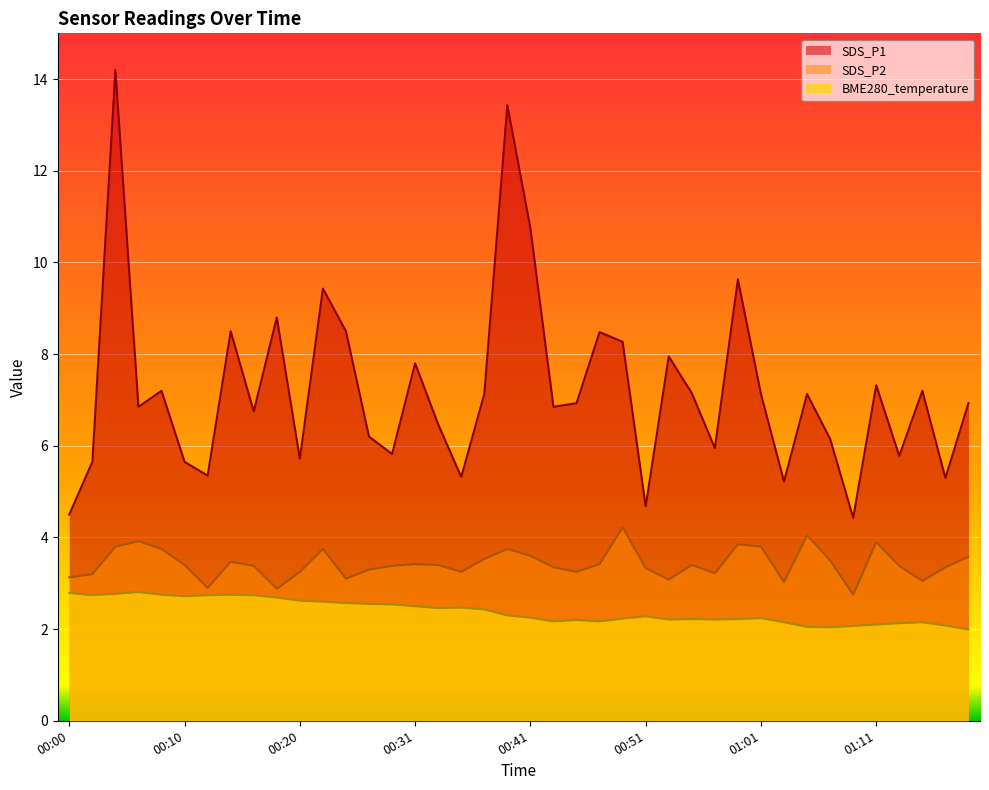

What is the difference between the maximum and minimum values in the SDS_P1 series?

9.8